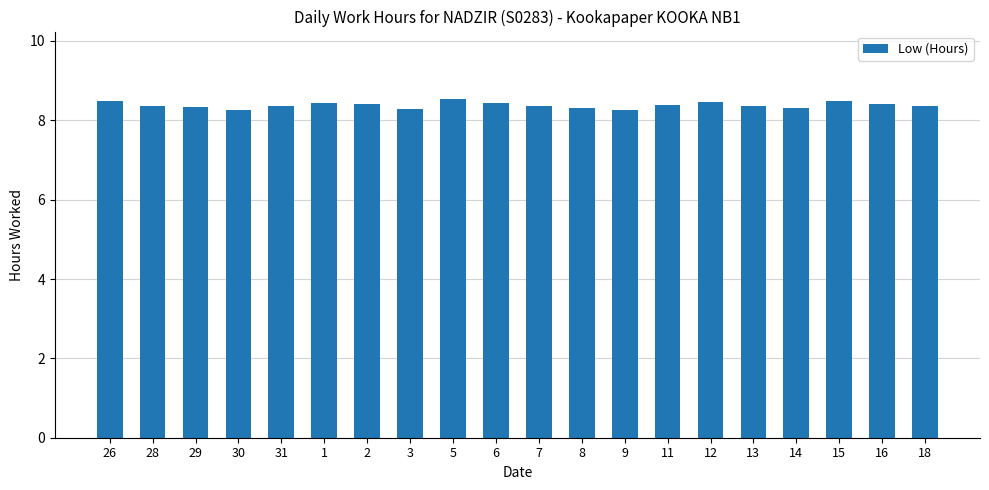

What is the sum of the values at 18 and 11?

16.7